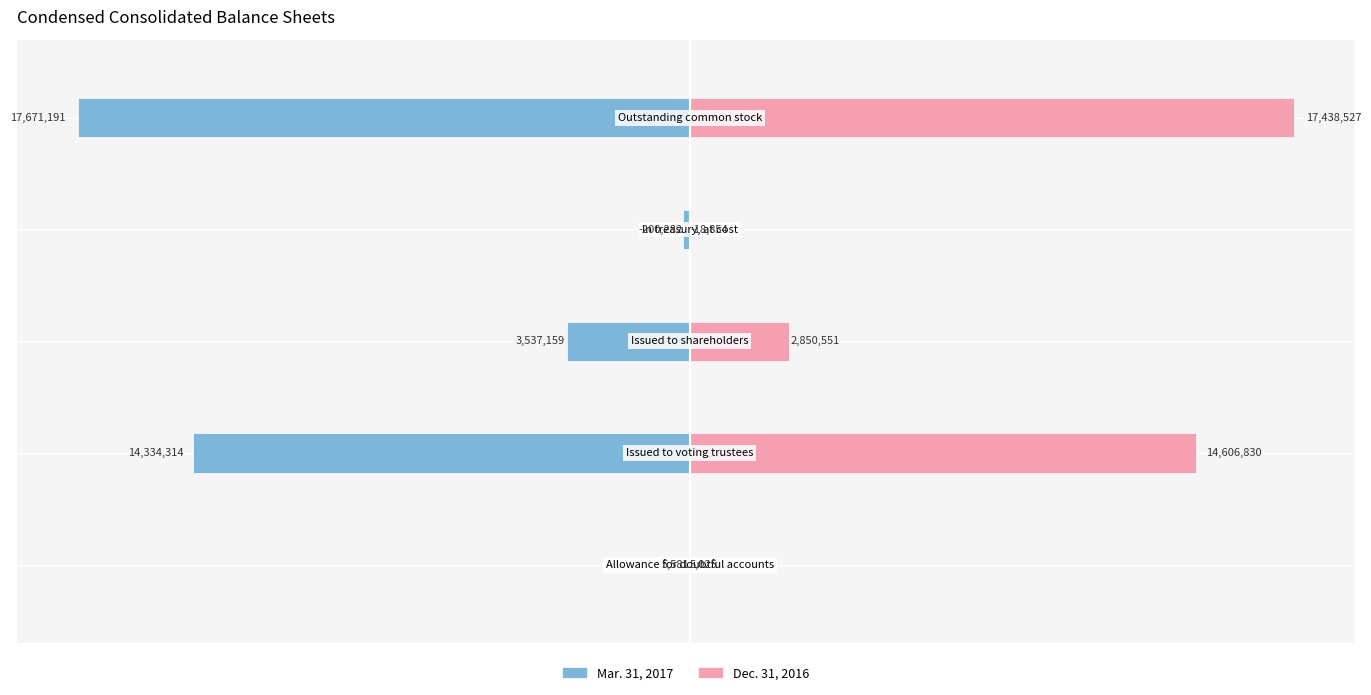

Which series has the largest range (max minus min)?

Mar. 31, 2017